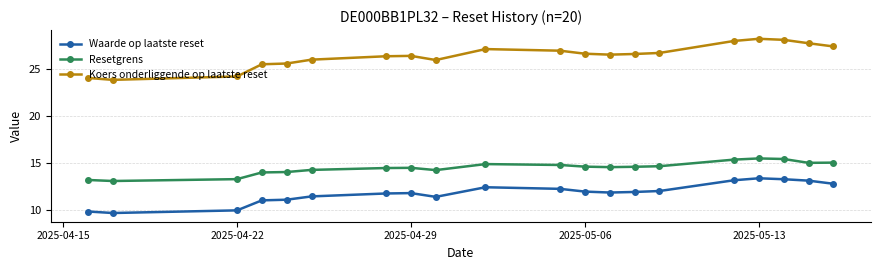

Which series has the widest spread of values?

Koers onderliggende op laatste reset